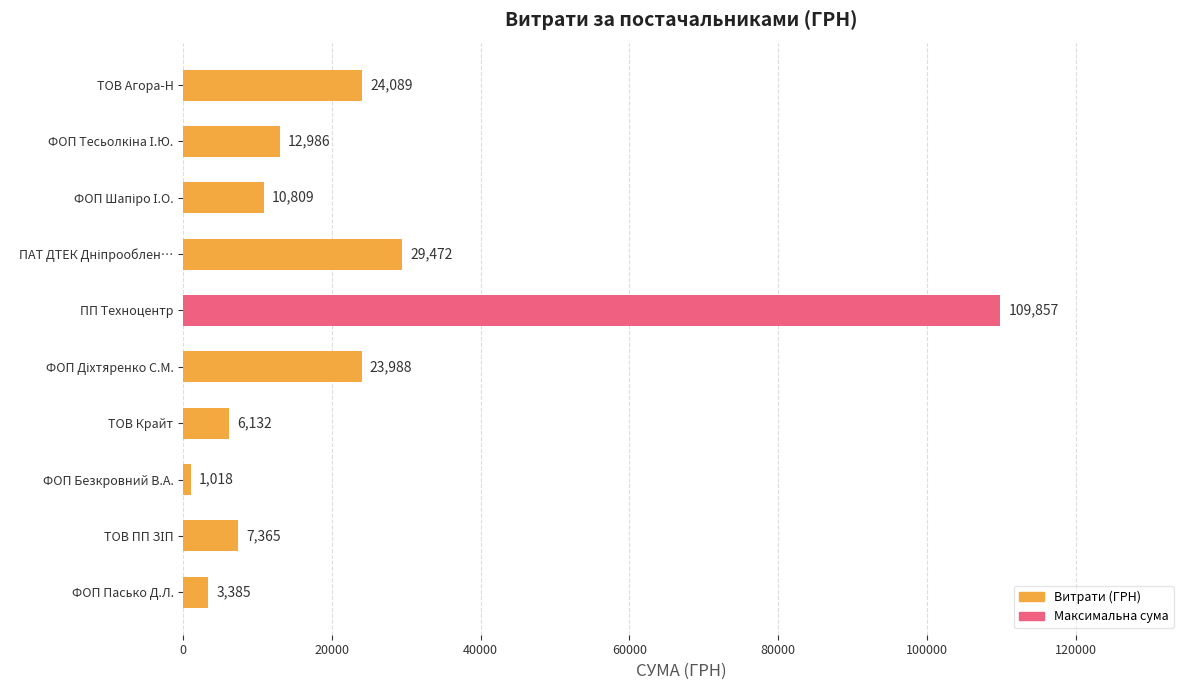

Which has a higher value, ПП Техноцентр or ФОП Безкровний В.А.?

ПП Техноцентр